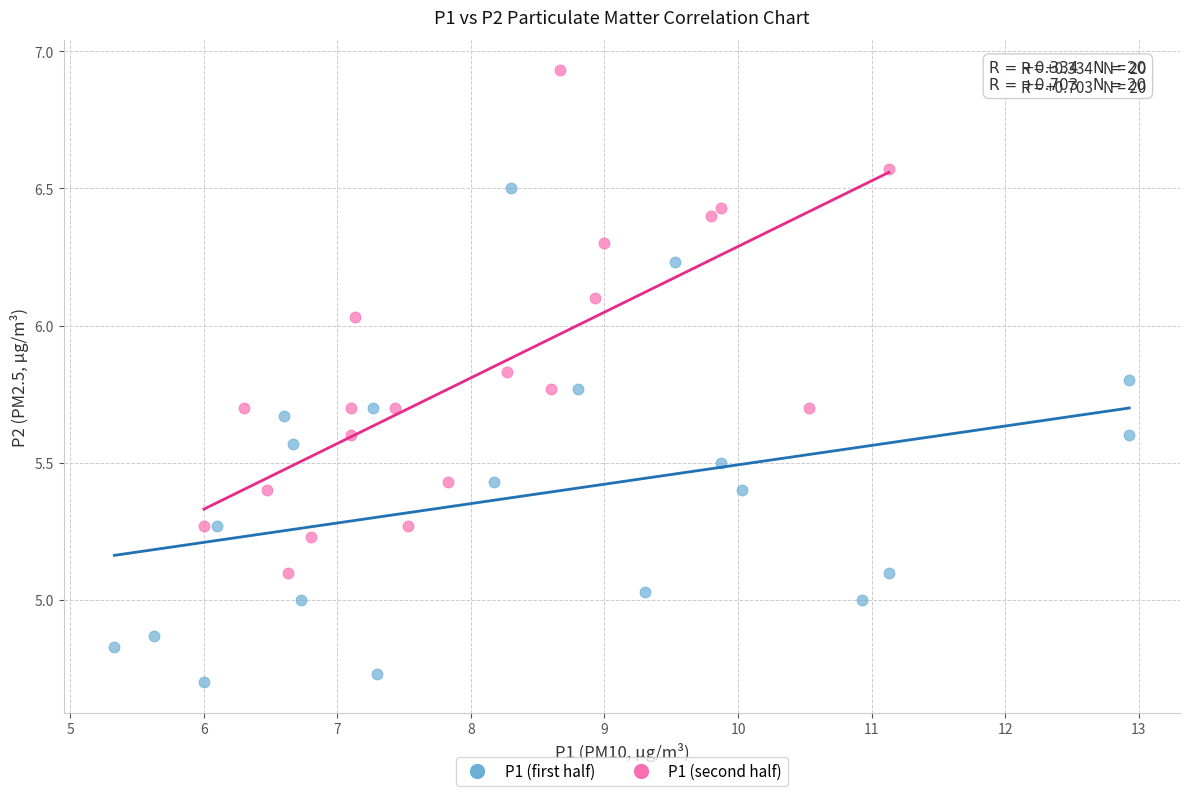

Which series reaches the maximum Y coordinate?

P1 (second half)